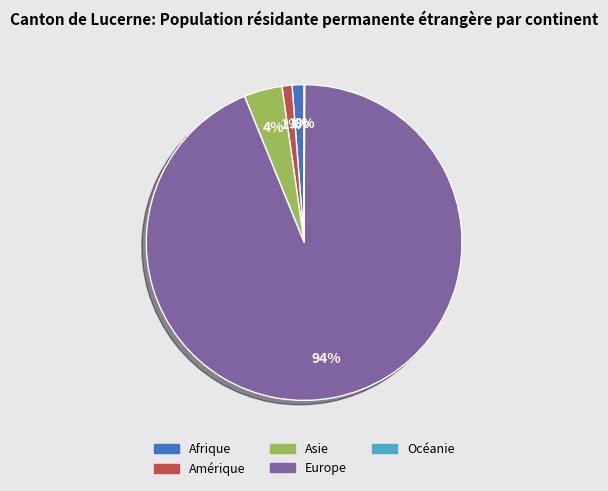

What is the largest slice in the pie chart?

Europe